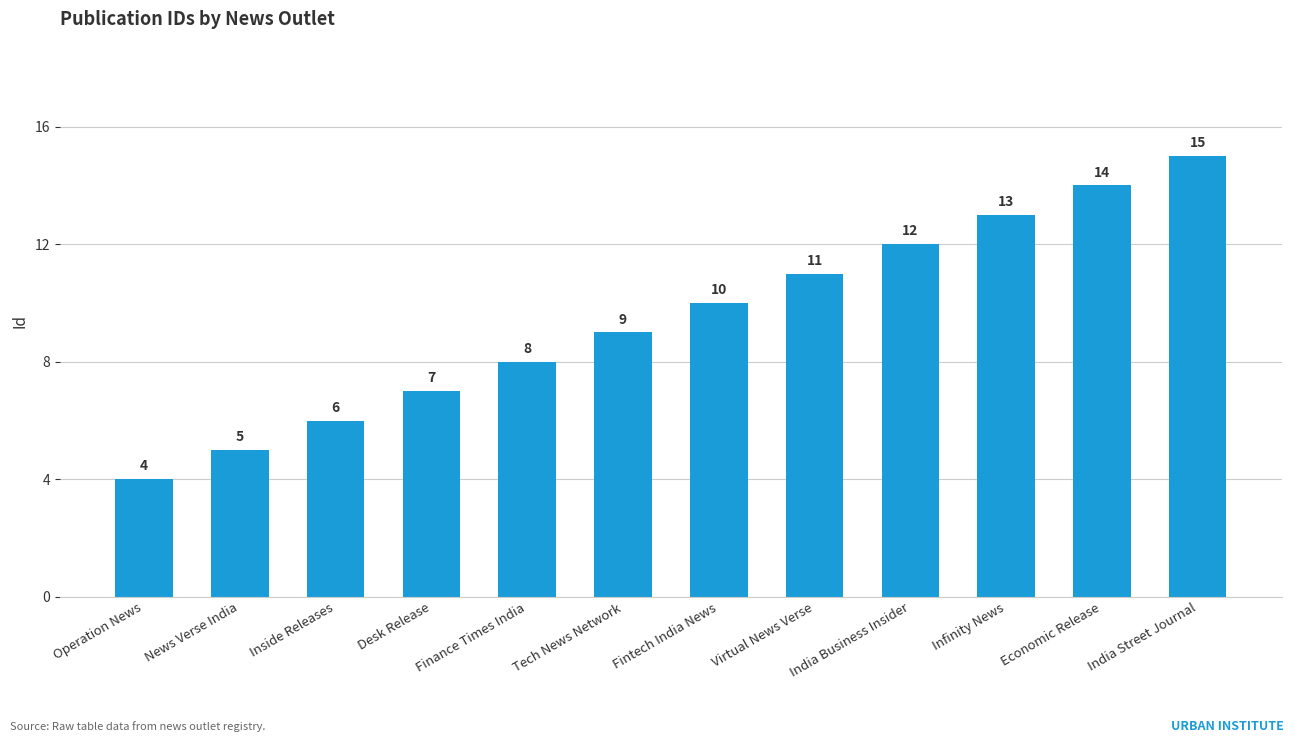

Reading left to right, list all the values displayed in this chart.

4	5	6	7	8	9	10	11	12	13	14	15